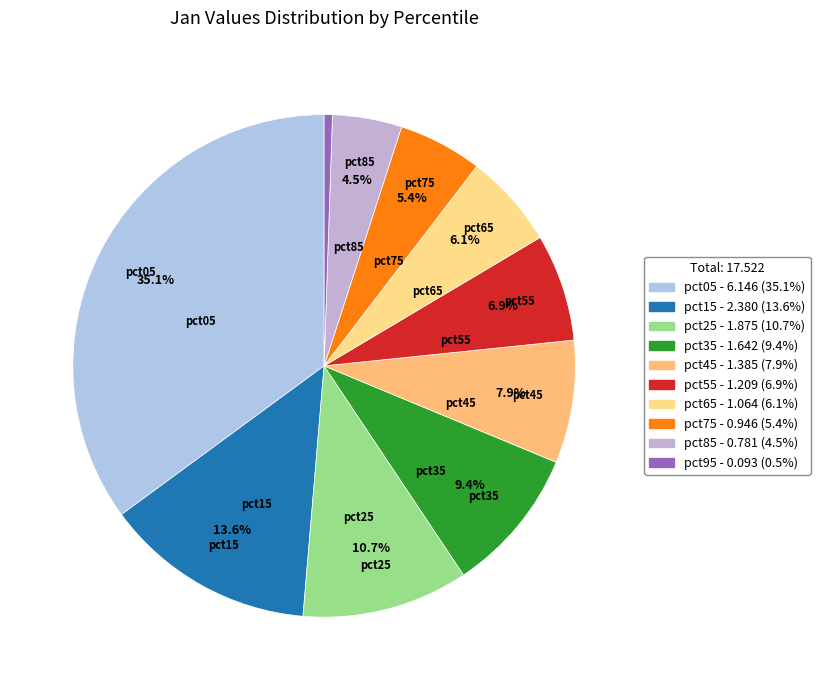

Count the number of slices in the pie.

10